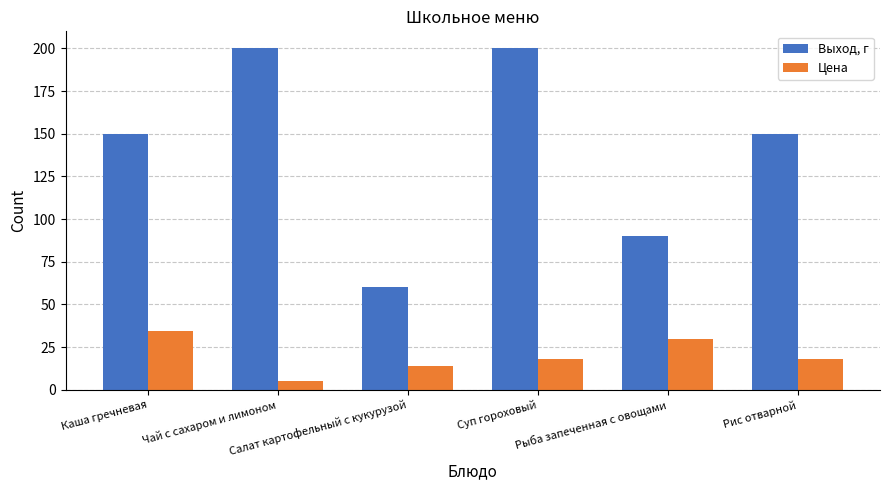

What is the spread (max minus min) of values at Салат картофельный с кукурузой?

45.9